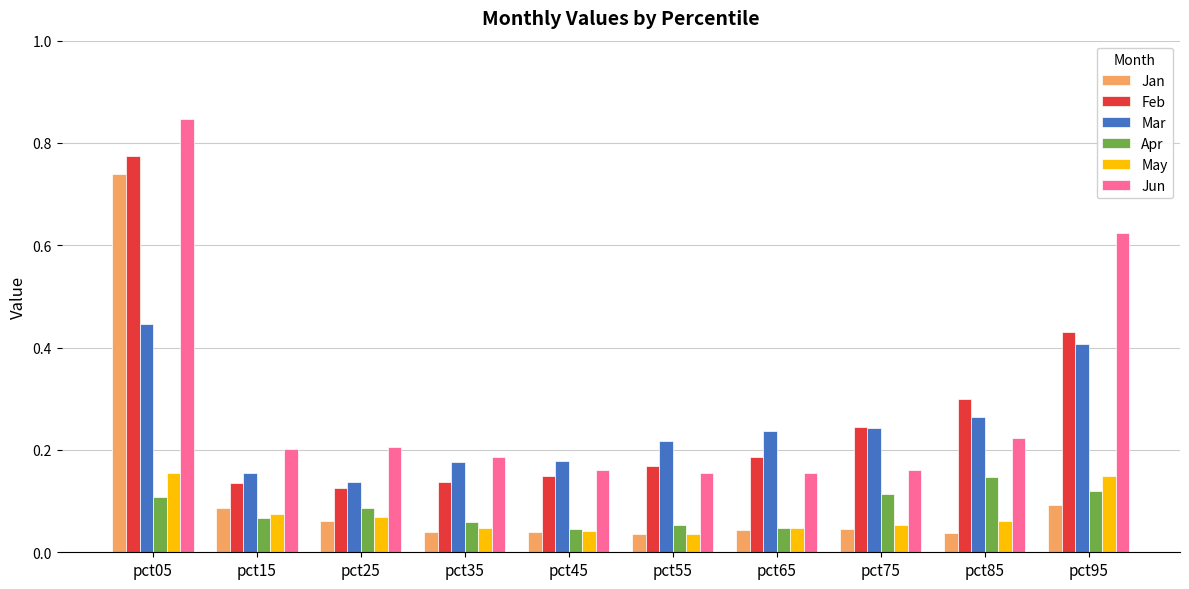

Which series changed the most between pct05 and pct65?

Jan